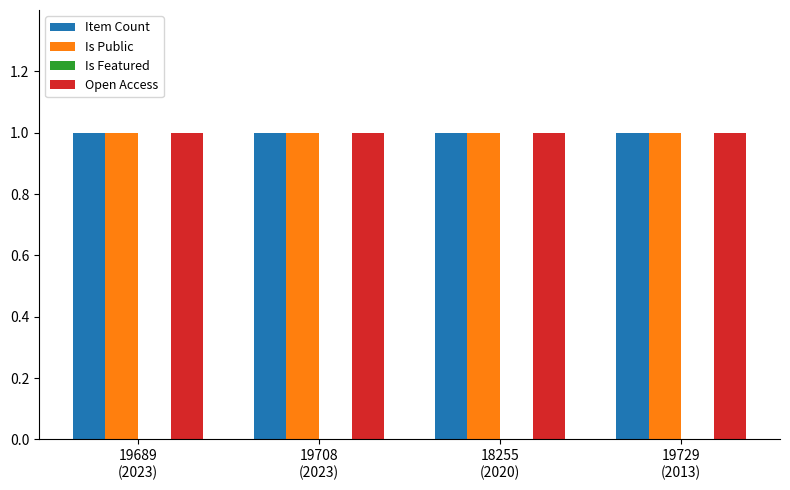

What is the label of the 1st bar from the right?

19729
(2013)